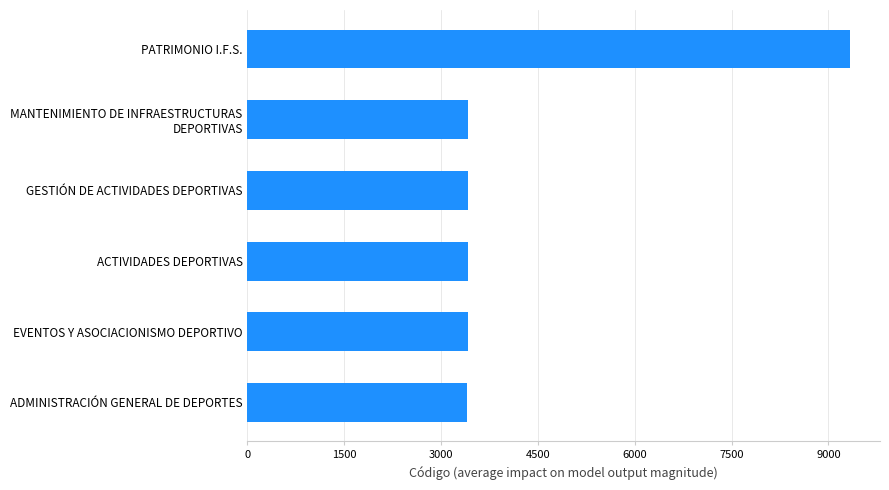

The value at ADMINISTRACIÓN GENERAL DE DEPORTES is 3401. True or false?

True